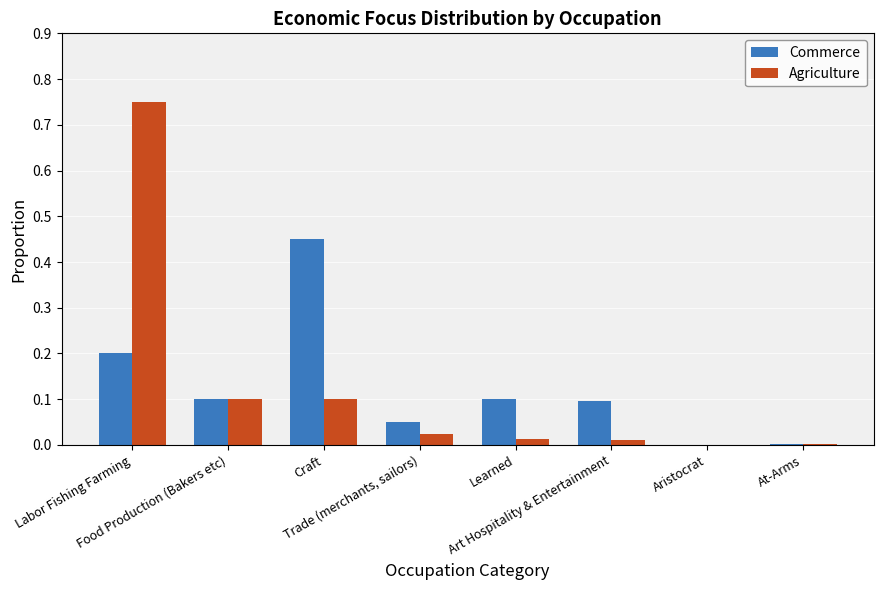

What is the sum of all Commerce values?

1.0